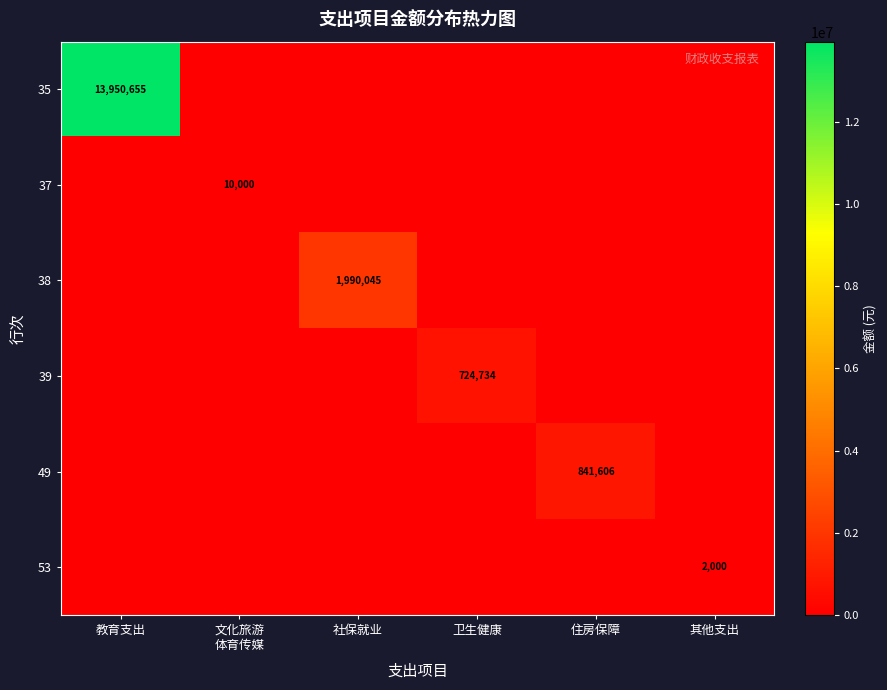

Is it true that 49 equals 841606 at 住房保障?

True